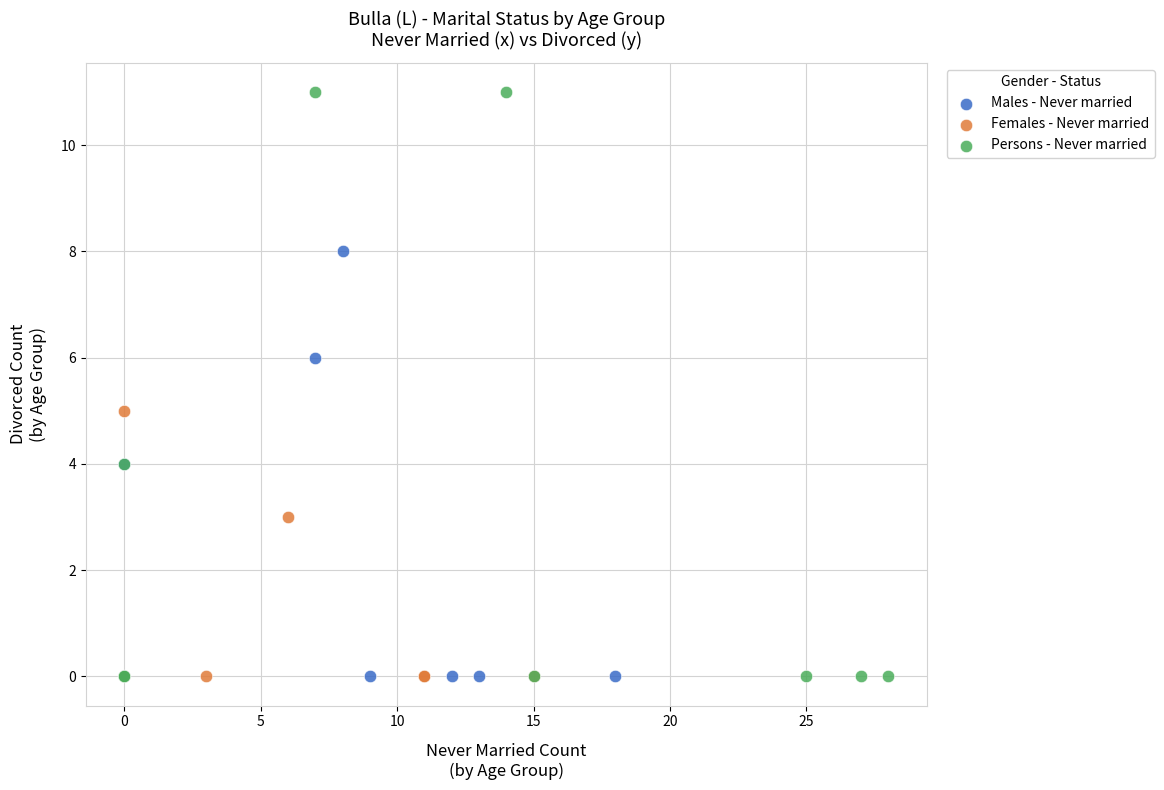

Which series has the largest Y range (max minus min)?

Persons - Never married